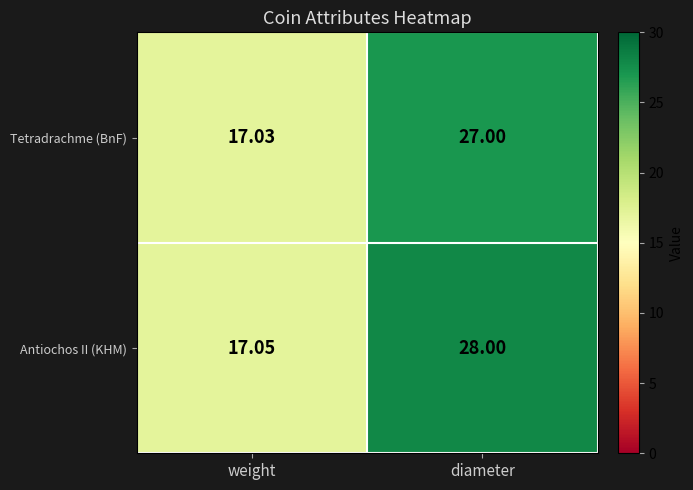

List the series in order of their peak value, highest first.

Antiochos II (KHM), Tetradrachme (BnF)